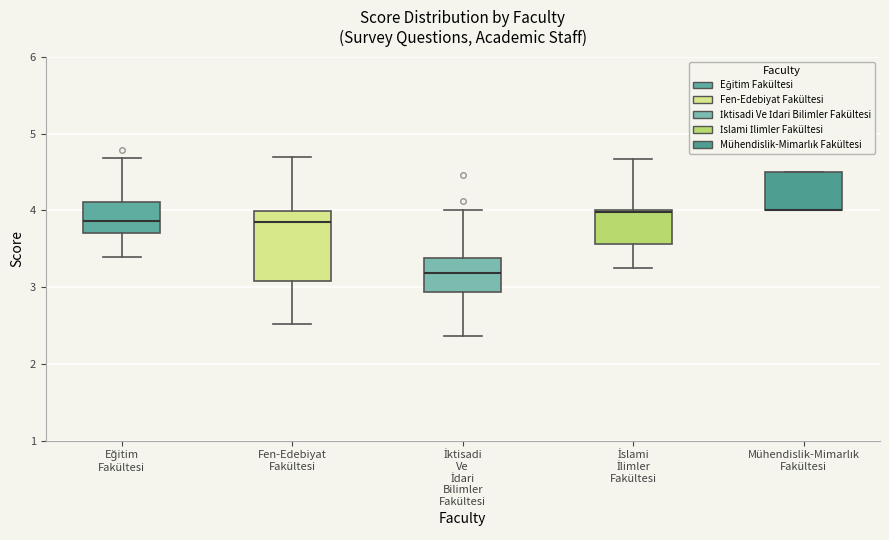

Comparing the boxes themselves (not the whiskers), which one is the tallest?

Fen-Edebiyat Fakültesi